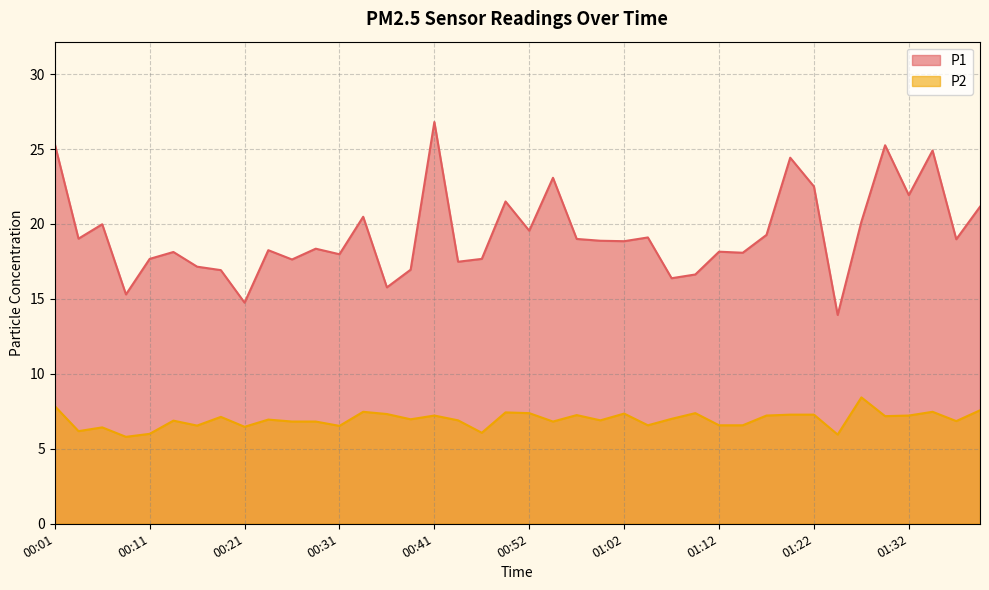

How many values in the P1 series exceed 18?

26